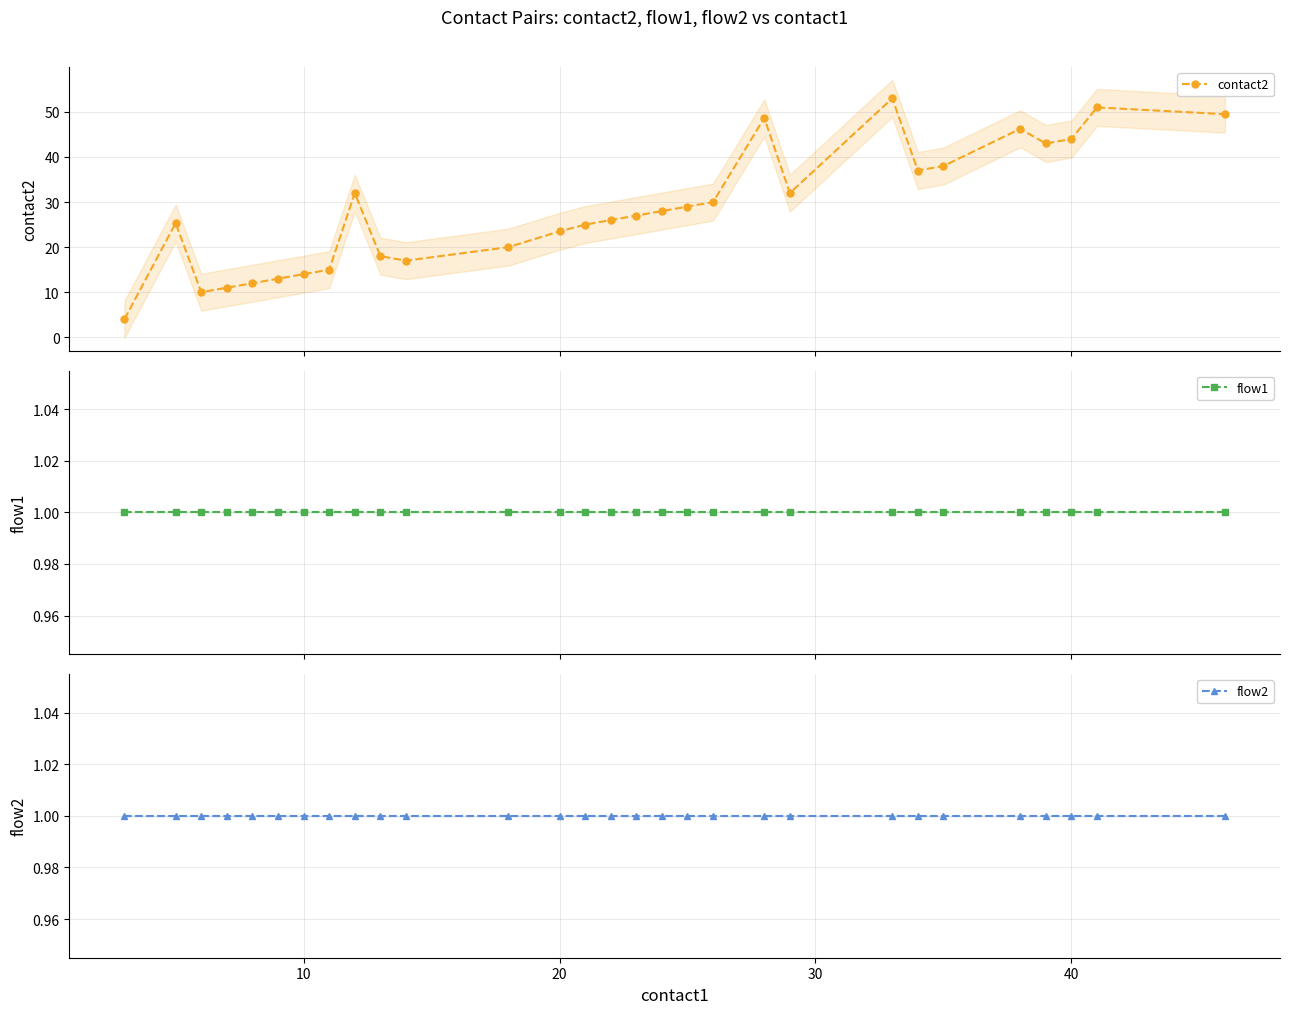

What is the value of the flow1 point at the 17th from the left?

1.0